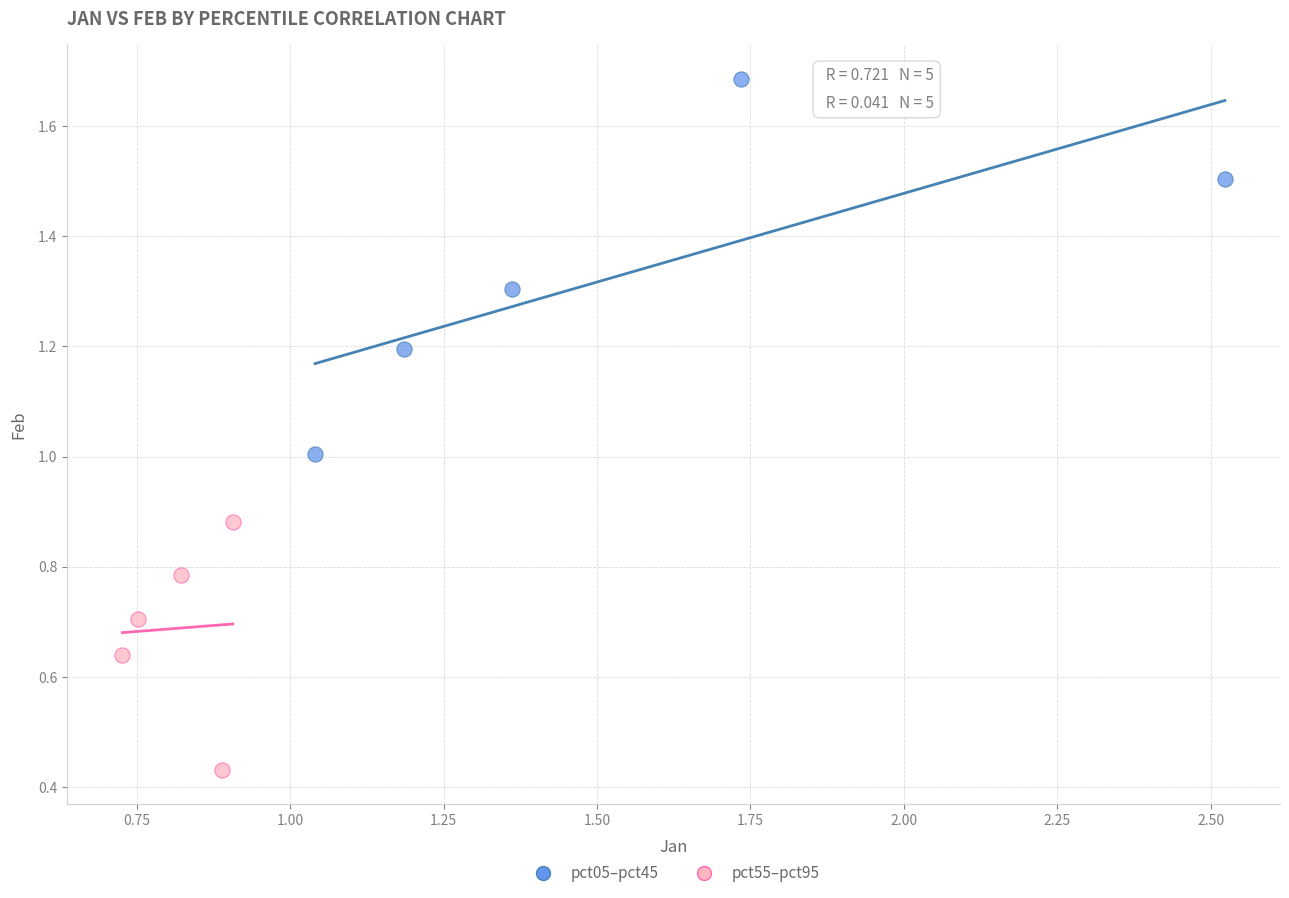

What are all the series names shown in the legend?

pct05–pct45, pct55–pct95